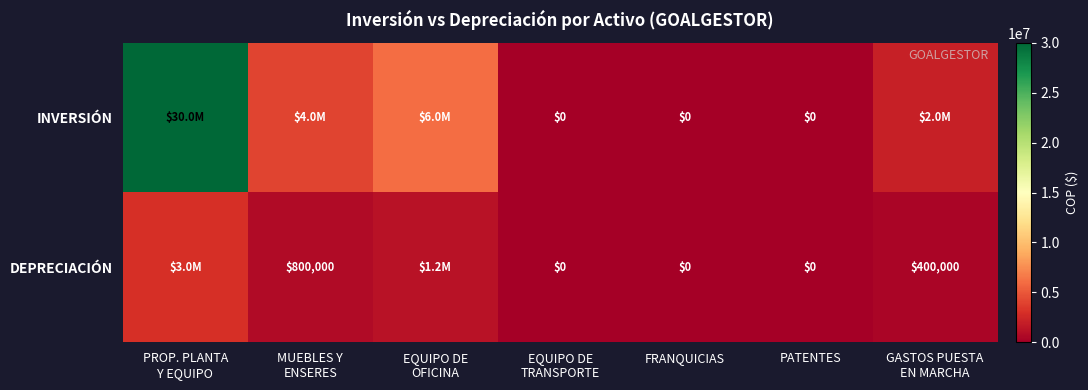

List the series in order of their peak value, lowest first.

DEPRECIACIÓN, INVERSIÓN